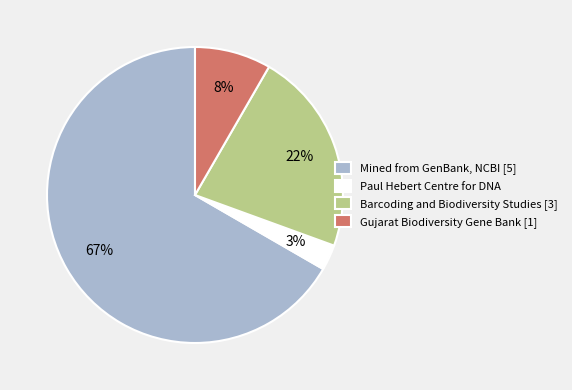

How many segments does this pie chart have?

4